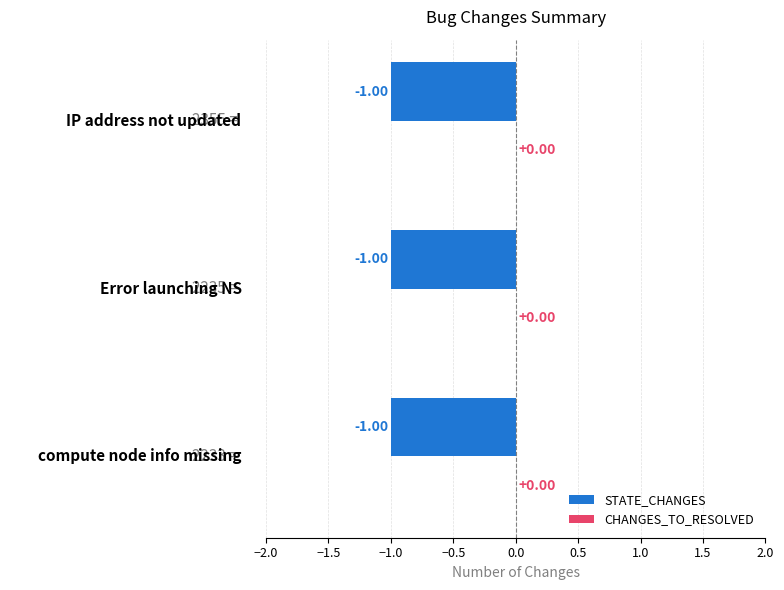

How many data points does each series have?

3